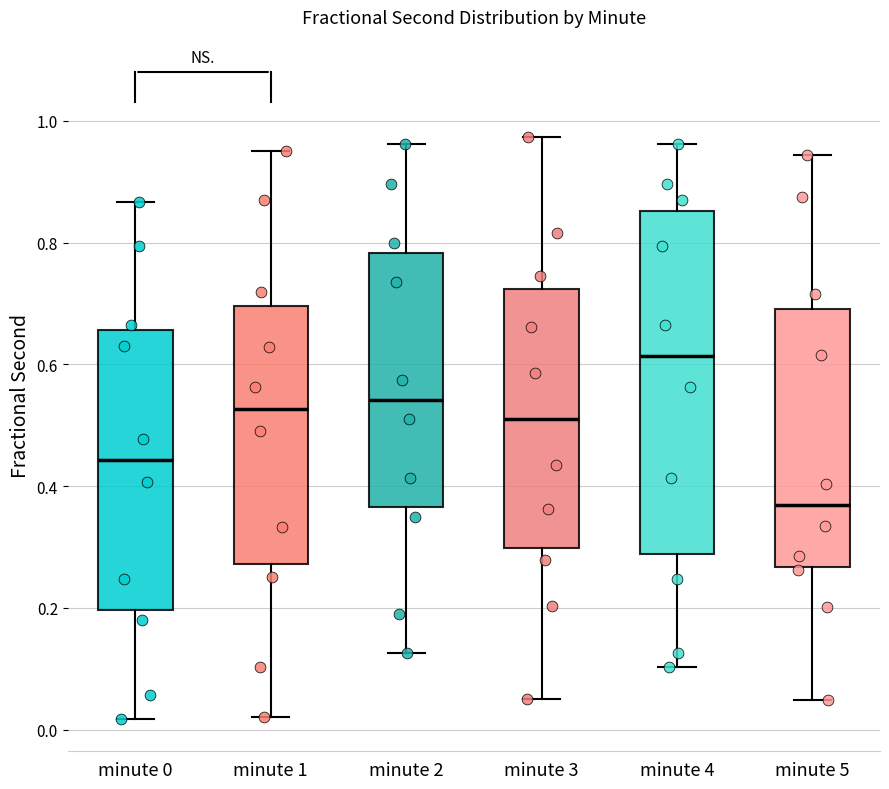

Reading left to right, read every box against the y-axis: the position of its median line, the range the box covers, and the ends of its whiskers. The values are not printed on the chart, so give them approximately, as read against the axis.

minute 0: median 0.44, box 0.20 to 0.66, whiskers 0.02 to 0.86
minute 1: median 0.52, box 0.28 to 0.70, whiskers 0.02 to 0.96
minute 2: median 0.54, box 0.36 to 0.78, whiskers 0.12 to 0.96
minute 3: median 0.52, box 0.30 to 0.72, whiskers 0.06 to 0.98
minute 4: median 0.62, box 0.28 to 0.86, whiskers 0.10 to 0.96
minute 5: median 0.36, box 0.26 to 0.70, whiskers 0.04 to 0.94